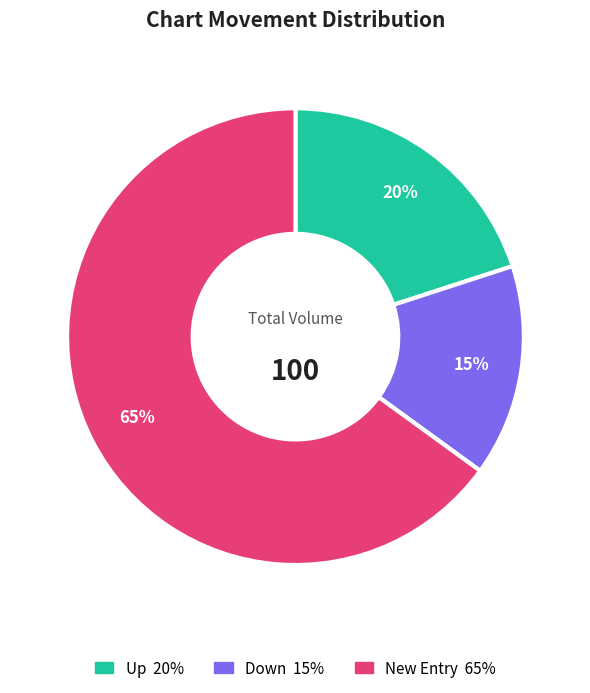

Is there a majority slice in this chart?

Yes